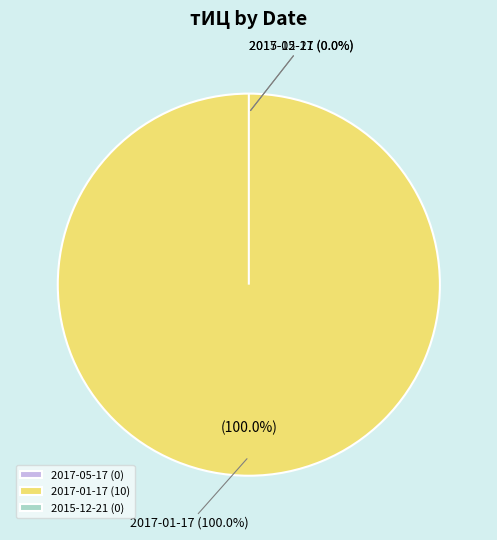

Is it true that 2017-05-17 is 0% of the pie?

True